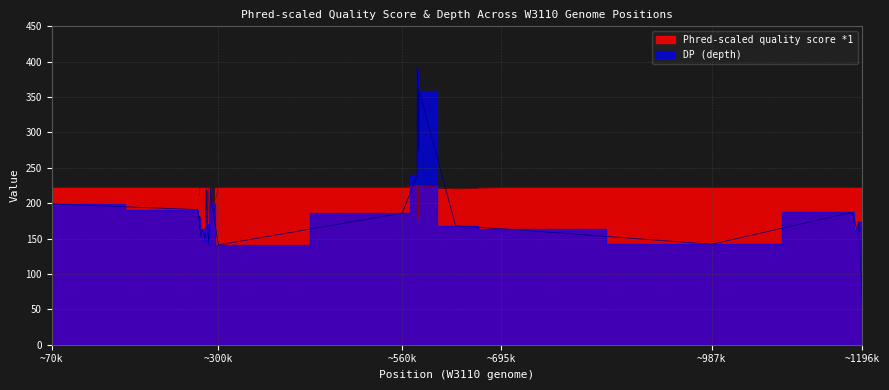

Reading right to left, list all the values displayed in this chart.

Phred-scaled quality score *1: 222	222	222	222	222	222	220	225	225	225	198	180	181	225	181	225	225	225	225	225	172	225	174	175	225	222	222	186	222	222	163	222	222	222	222	211	222	222	222	222
DP (depth): 57	174	162	187	142	164	168	359	345	275	357	348	349	330	322	310	302	366	354	346	348	368	387	391	240	186	141	200	221	141	171	218	148	163	154	181	168	177	191	199